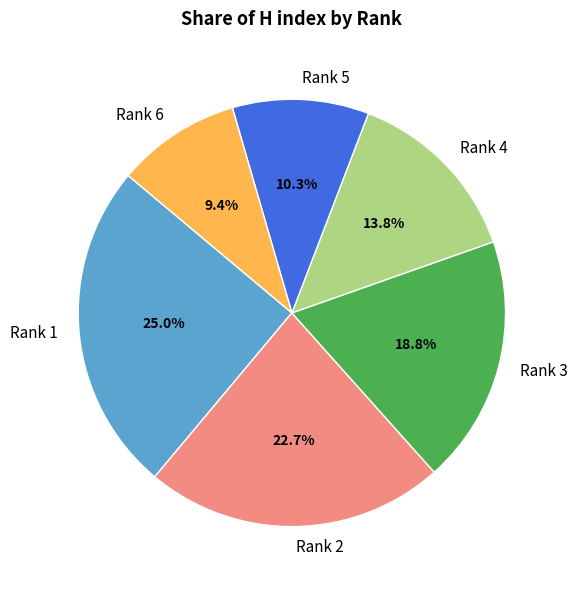

Between Rank 2 and Rank 4, which is larger?

Rank 2